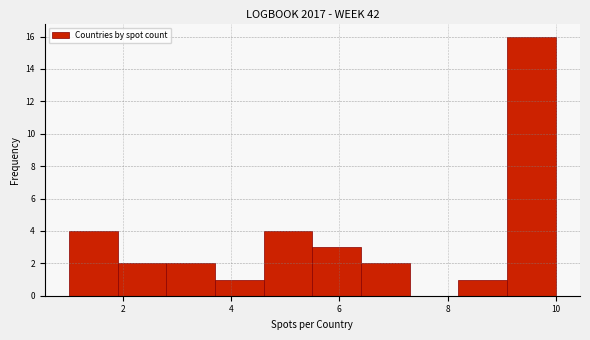

Over which range of the x-axis is the bar tallest?

9.1 to 10.0